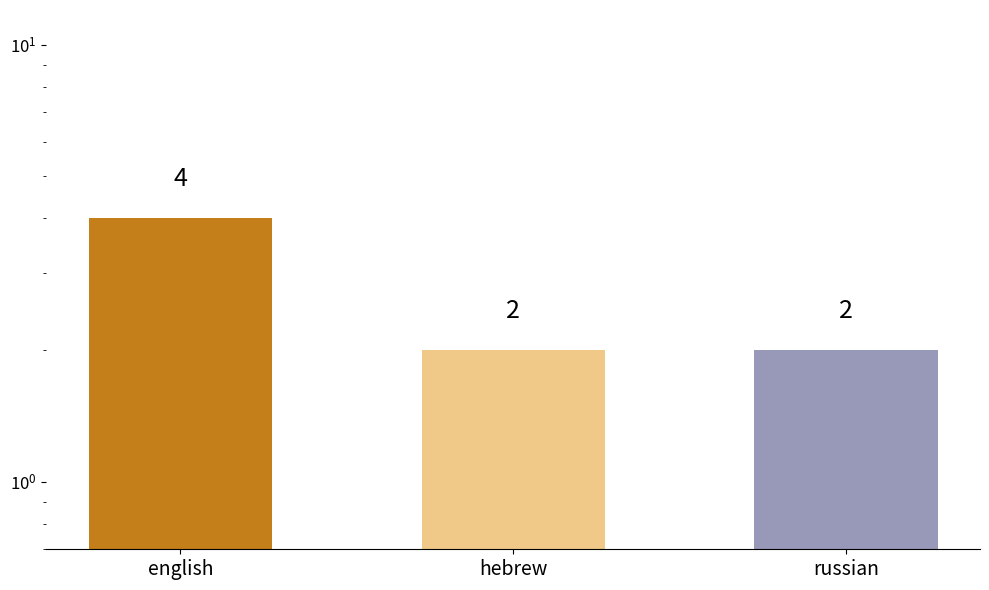

What is the label of the 2nd bar from the right?

hebrew